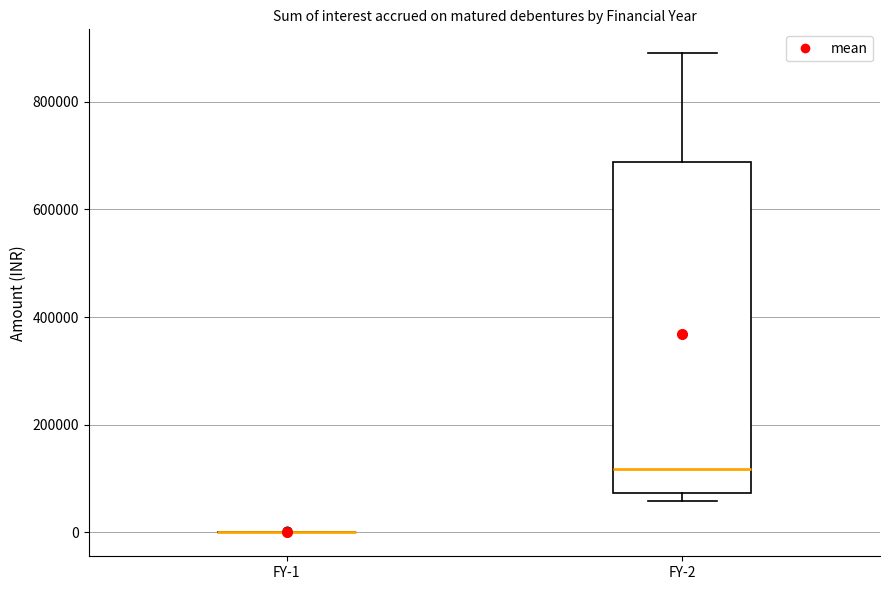

Reading left to right, transcribe this box plot: for each box, give where its median line is, the range the box spans, and where its two whiskers end, as read against the y-axis. The values are not printed on the chart, so give them approximately, as read against the axis.

FY-1: box collapsed to a line at 0, whiskers 0 to 0
FY-2: median 120000, box 80000 to 680000, whiskers 60000 to 900000